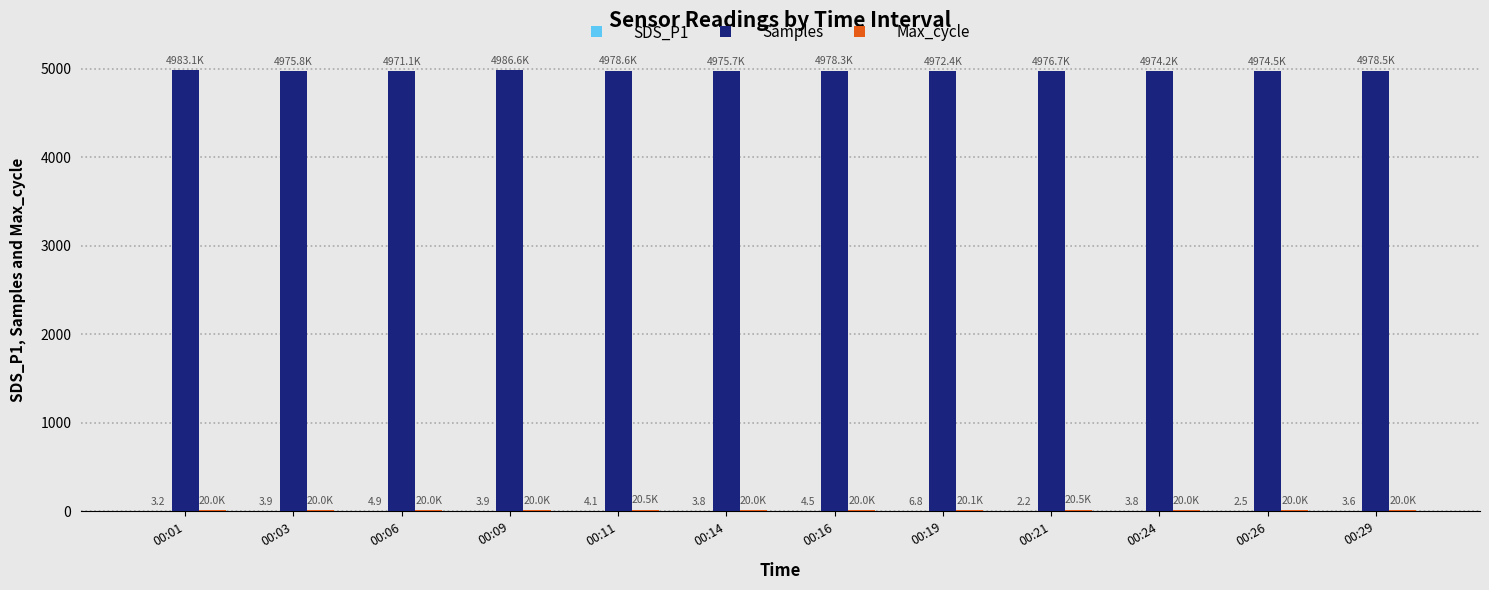

Which series has the largest total across all categories?

Samples